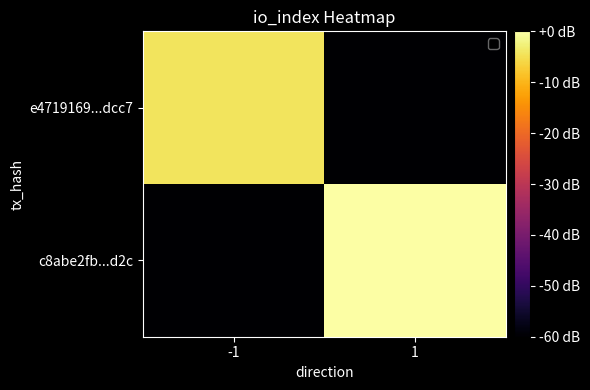

At which category is the sum across all series the highest?

1